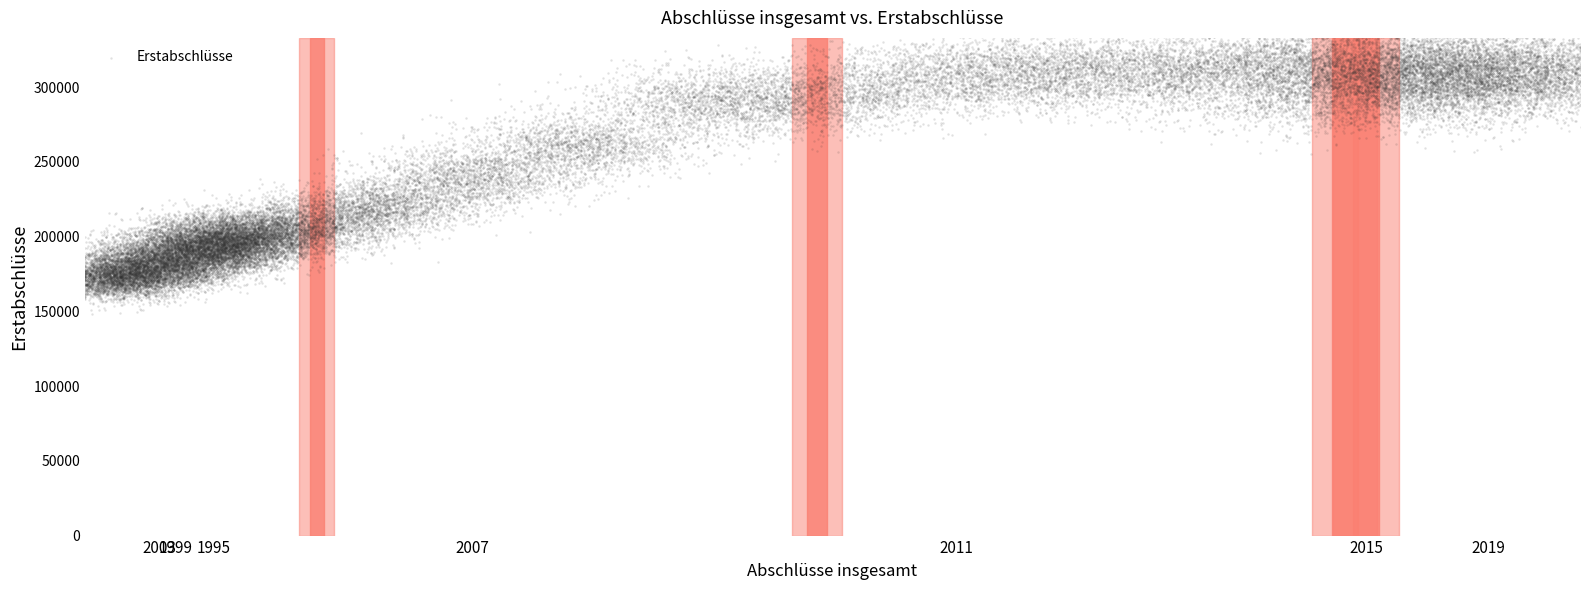

What is the range of X values (max minus min)?

66228.7